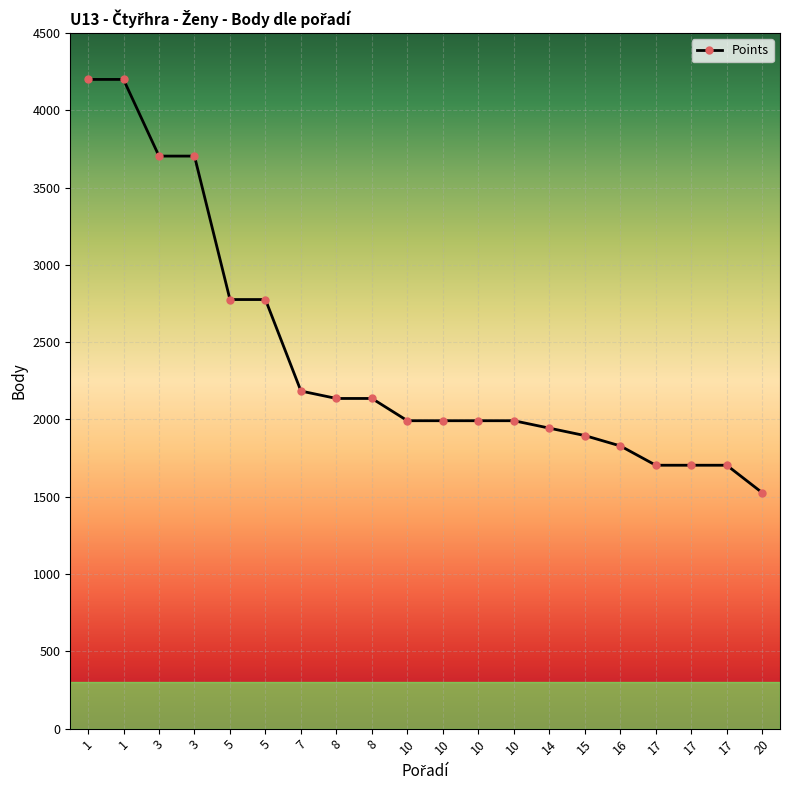

Which label corresponds to the smallest value in the chart?

20